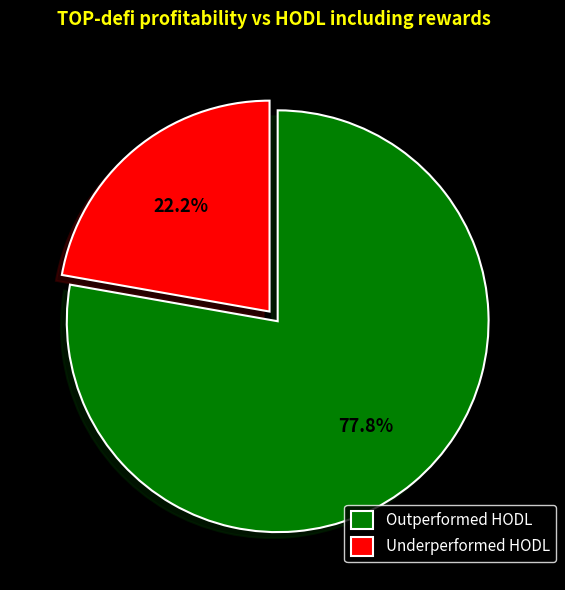

Between Underperformed HODL and Outperformed HODL, which is larger?

Outperformed HODL